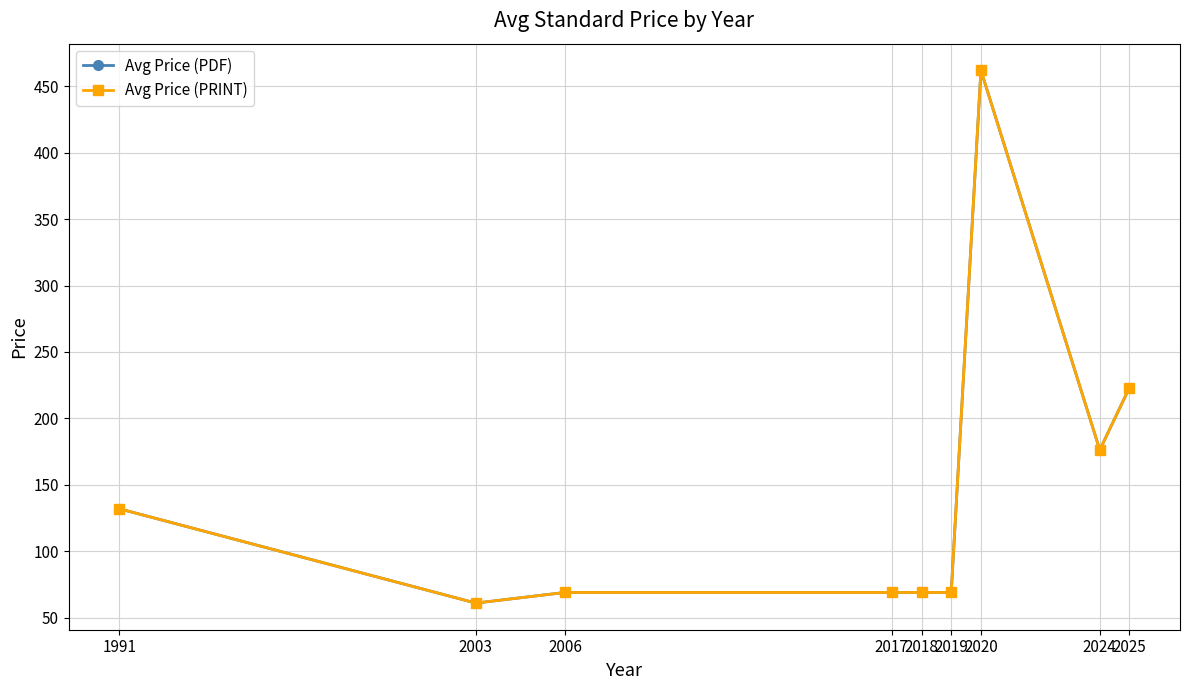

True or false: Avg Price (PRINT) and Avg Price (PDF) intersect in this chart.

False